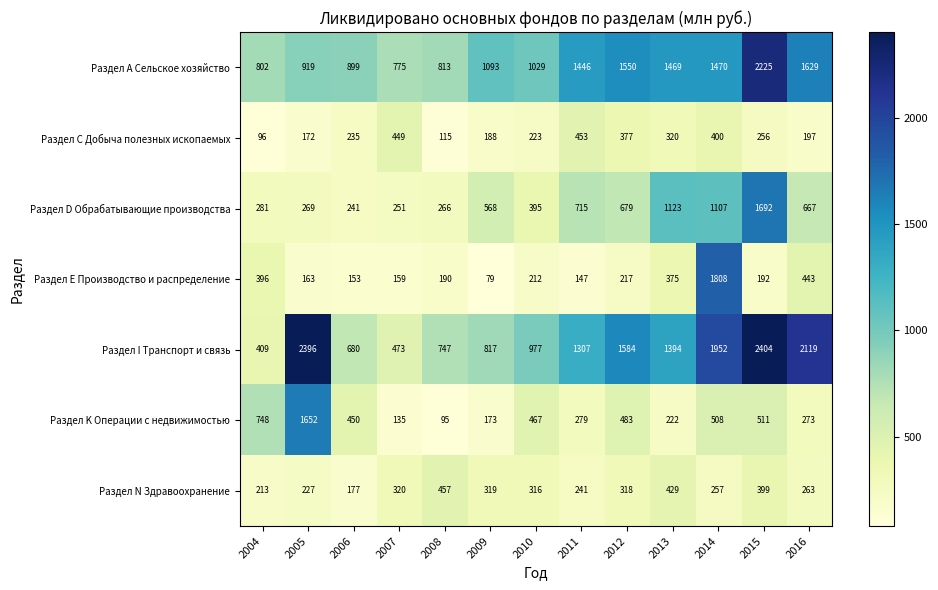

Which label corresponds to the smallest value in the chart?

2009